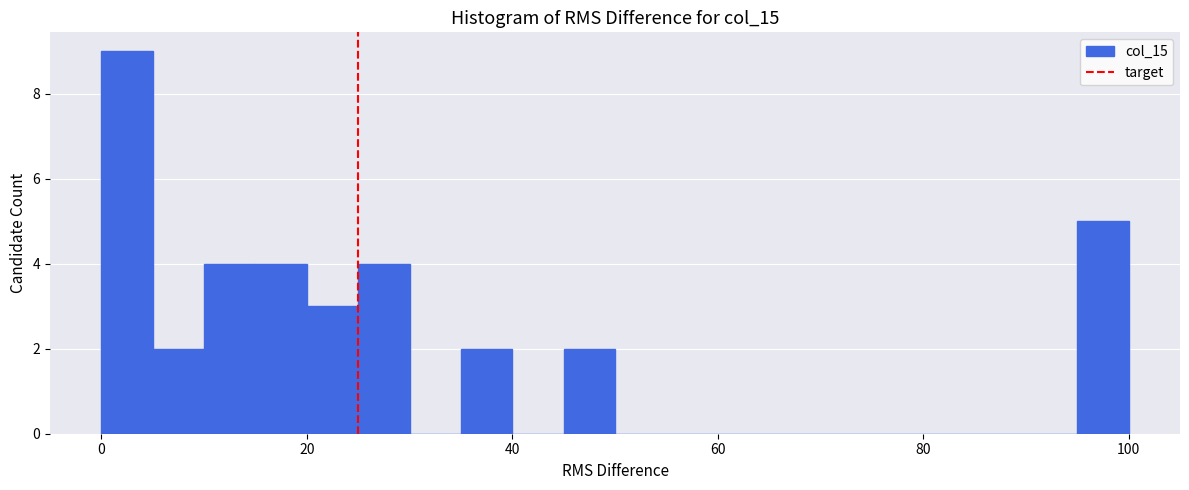

Around what value on the x-axis is the tallest bar? Give the approximate position of its centre, as read against the axis.

2